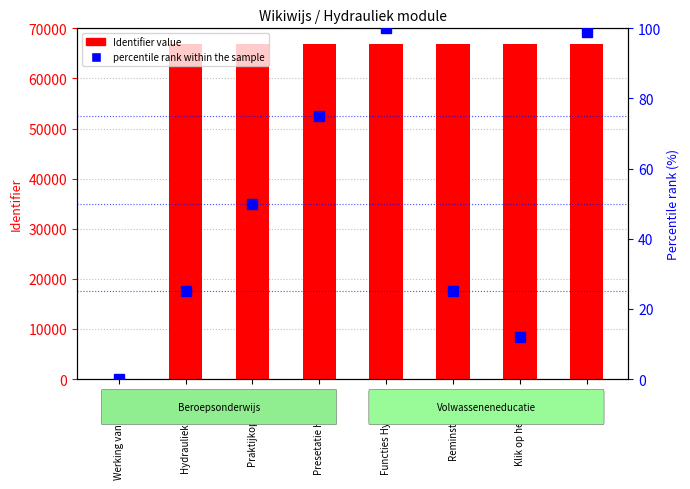

What is the greatest value displayed?

66911